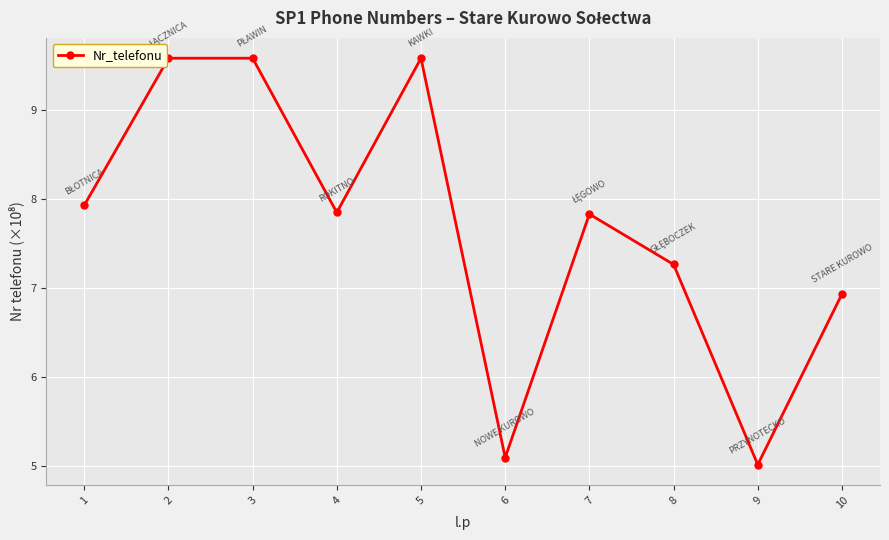

How many points are lower than both their immediate neighbors (excluding endpoints)?

3